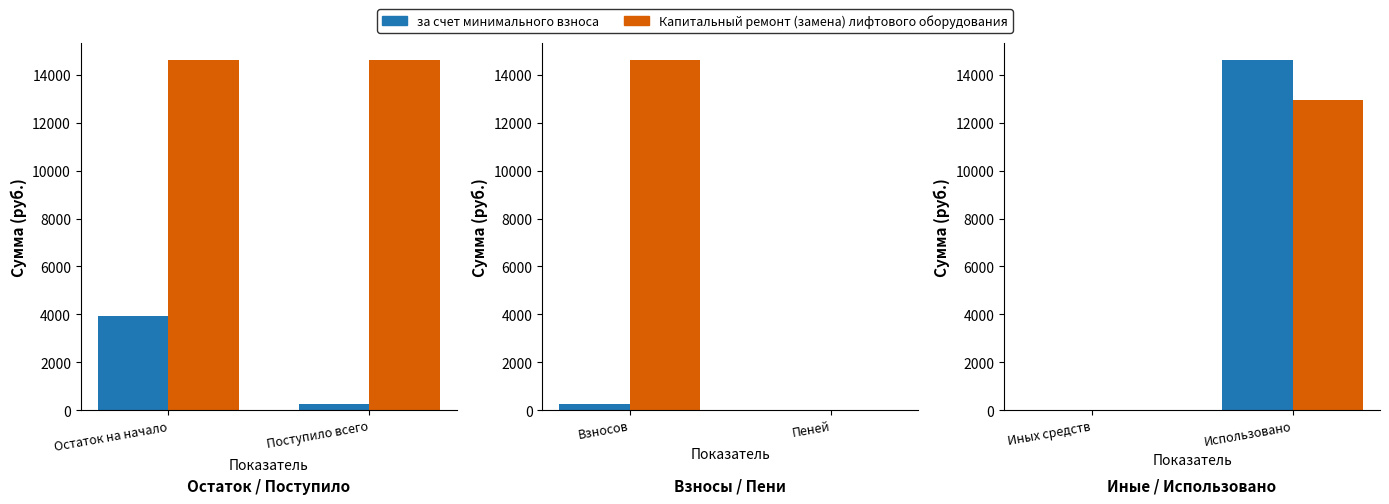

The Капитальный ремонт (замена) лифтового оборудования series shows -6455.4 at Иных средств. True or false?

False